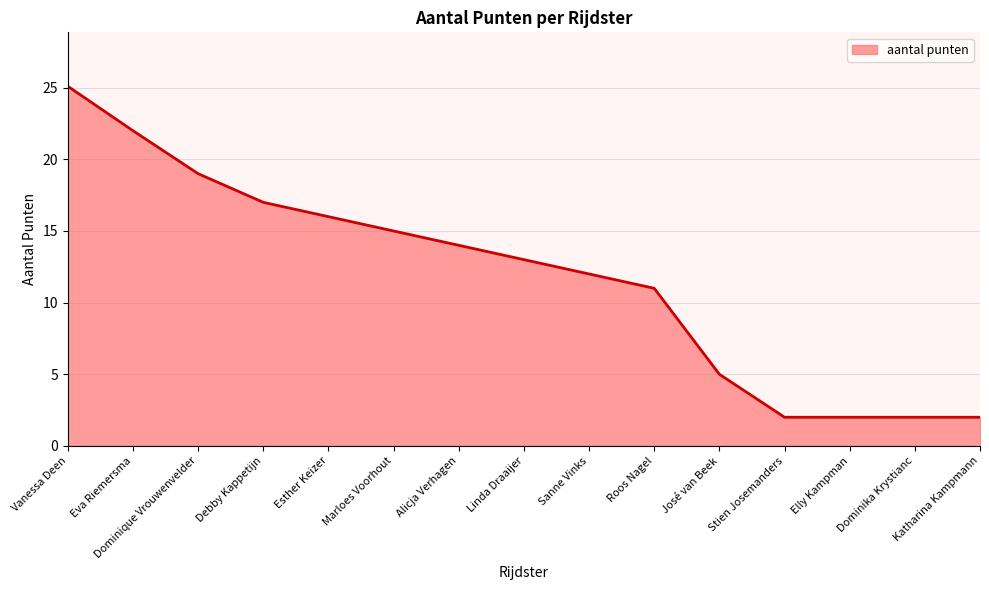

True or false: there are more than 1 points higher than both neighbors.

False